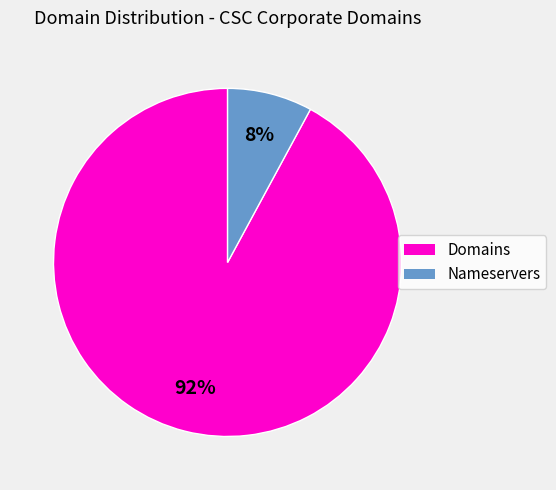

Is the sum of Nameservers and Domains greater than half?

Yes